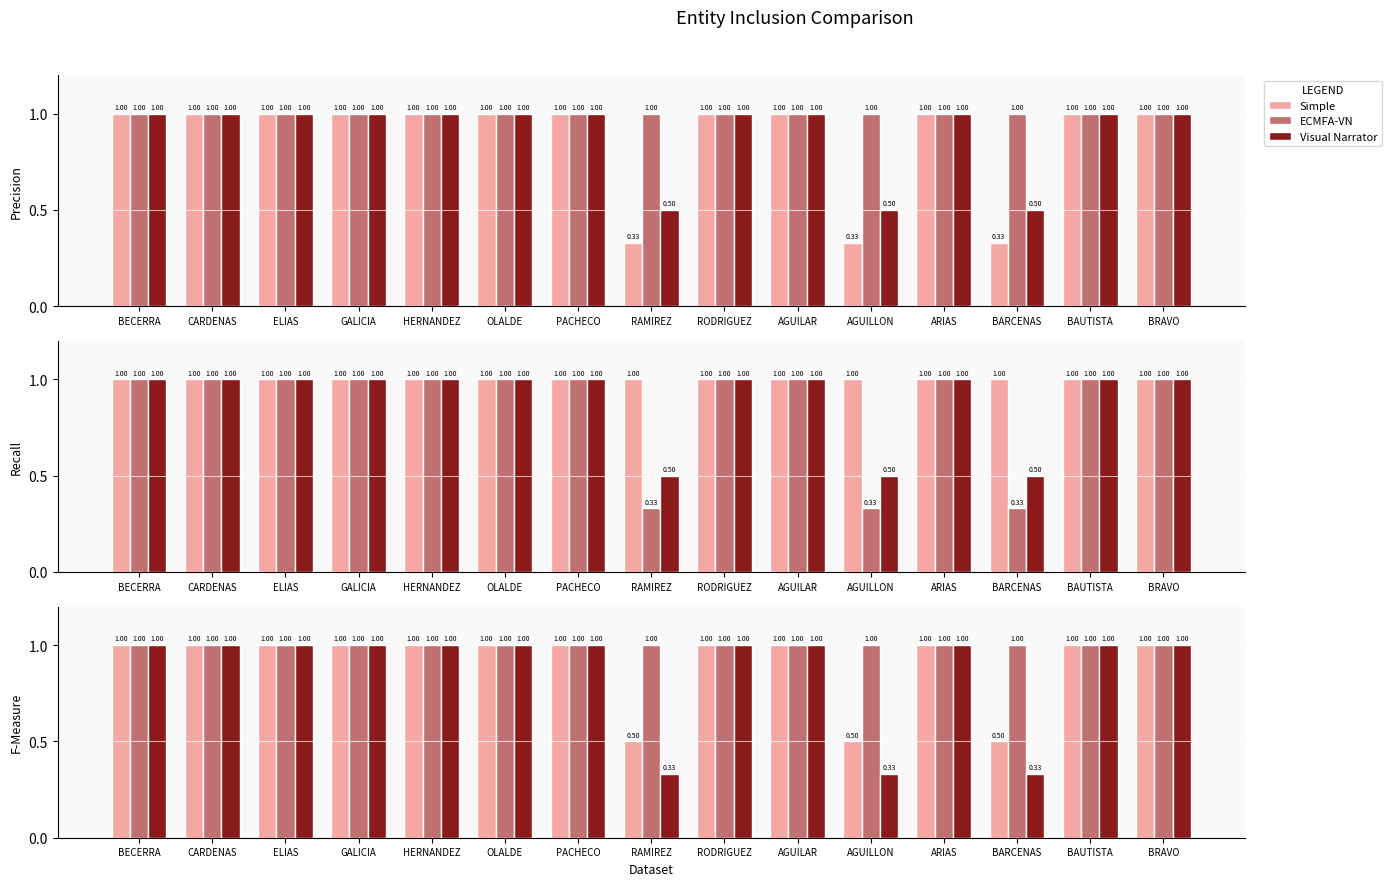

True or false: Visual Narrator has a value of 0.2 at AGUILLON.

False